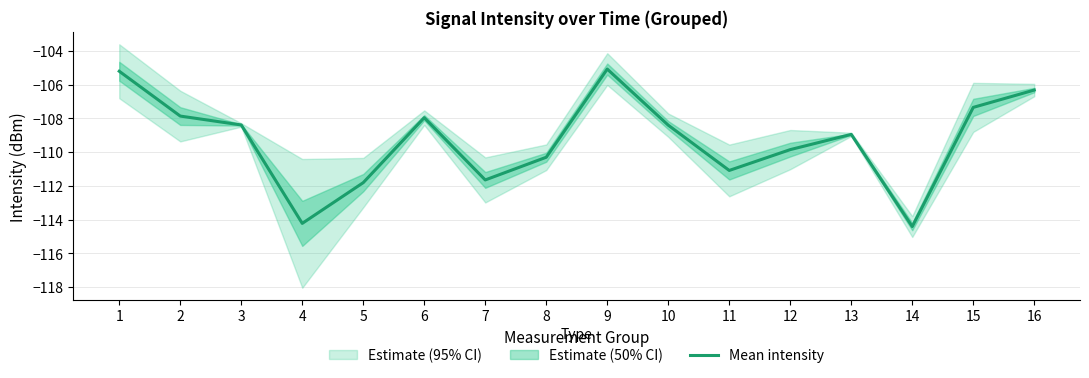

How many categories are shown in the chart?

16